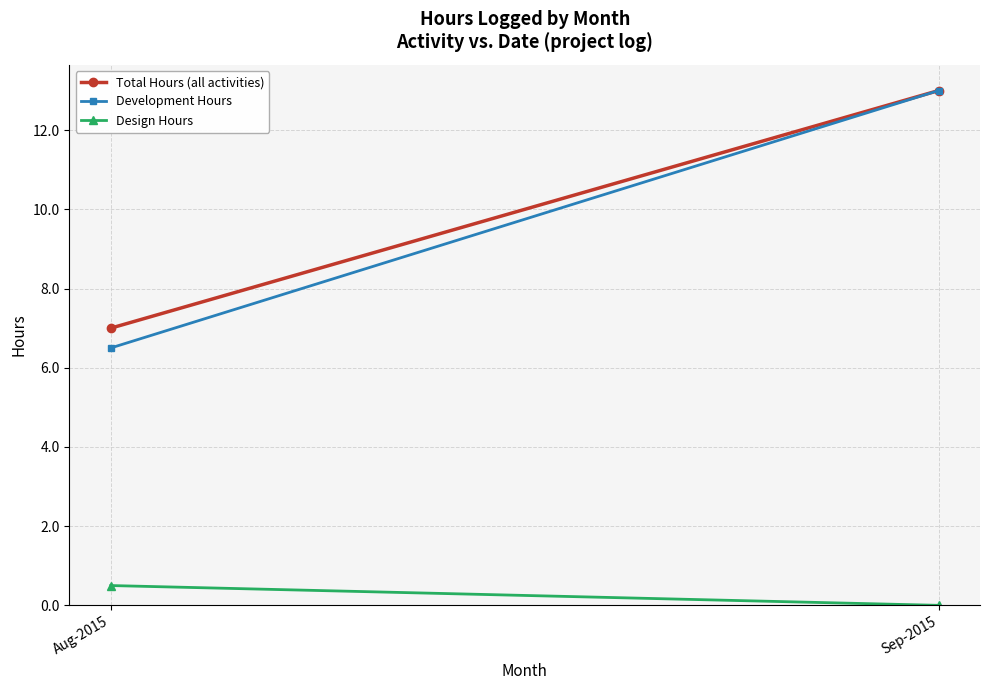

Is the value of Total Hours (all activities) at Aug-2015 greater than the value of Design Hours at Sep-2015?

Yes